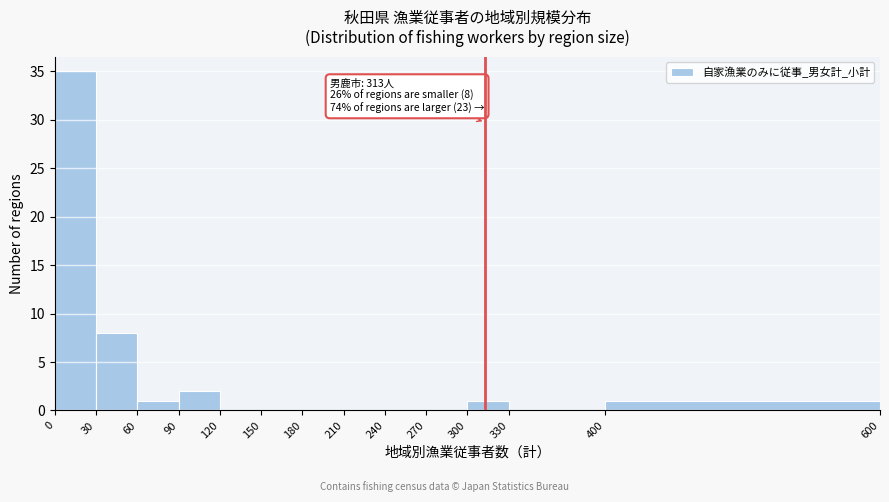

Over which range of the x-axis is the bar tallest?

0 to 30